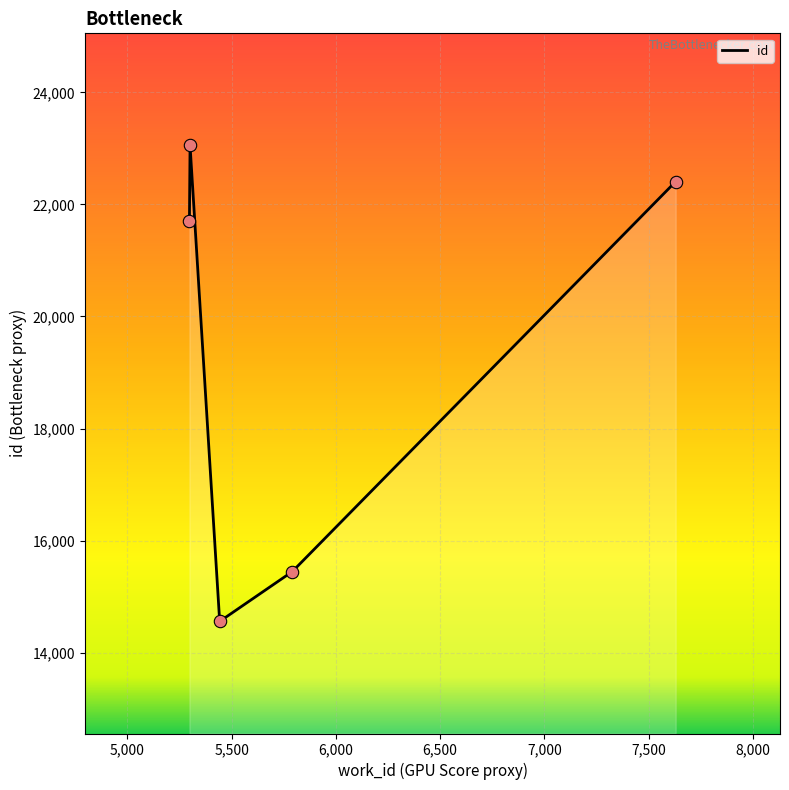

What is the difference between the maximum and second lowest values?

7606